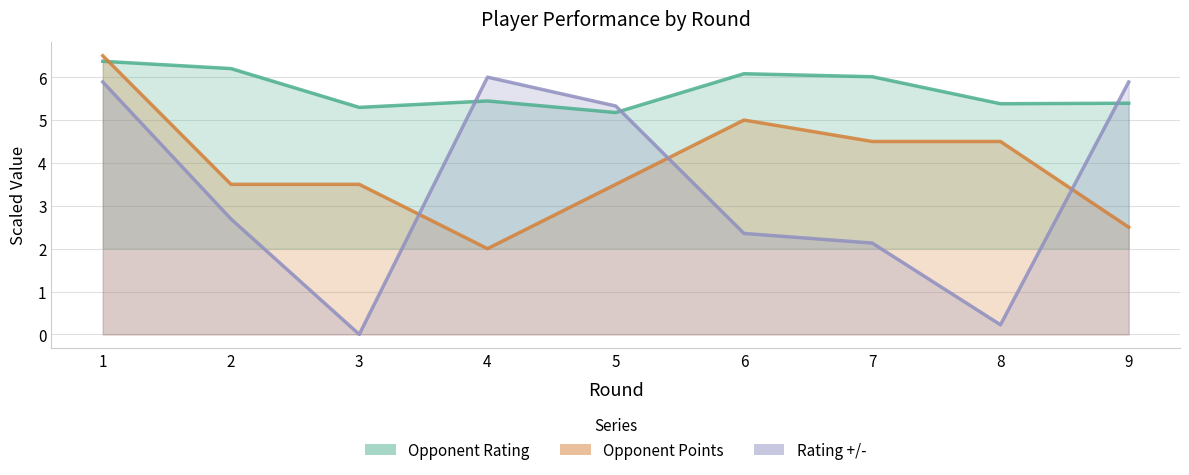

True or false: Opponent Rating has more than 0 points higher than both neighbors.

True